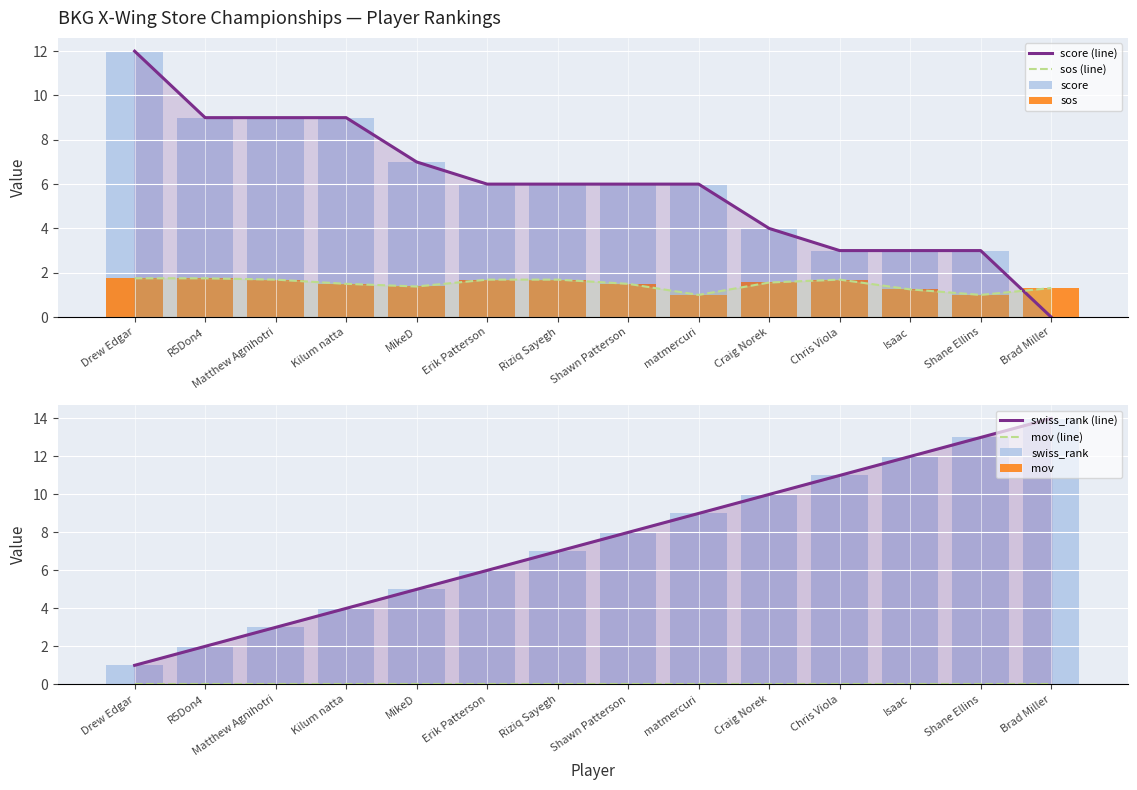

Which series changed the most between Matthew Agnihotri and matmercuri?

swiss_rank